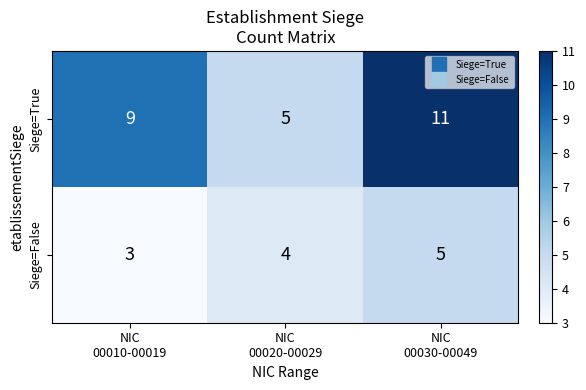

Which series changed the most between NIC
00020-00029 and NIC
00030-00049?

Siege=True